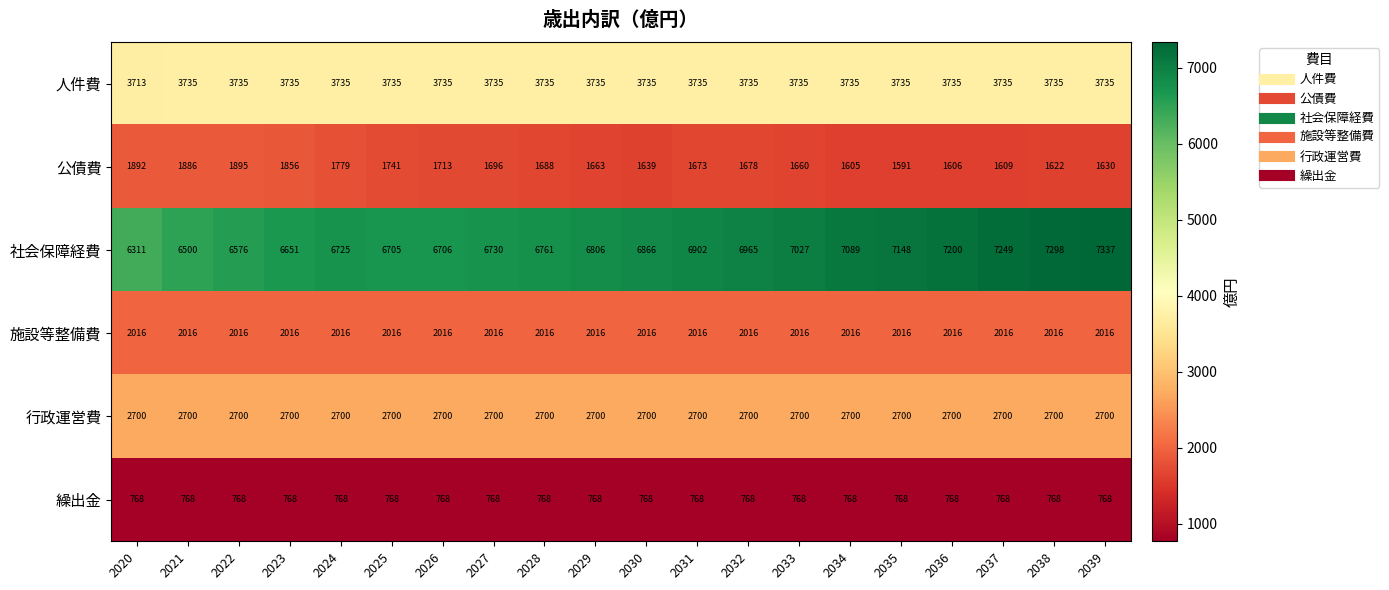

Which series has the largest total across all categories?

社会保障経費